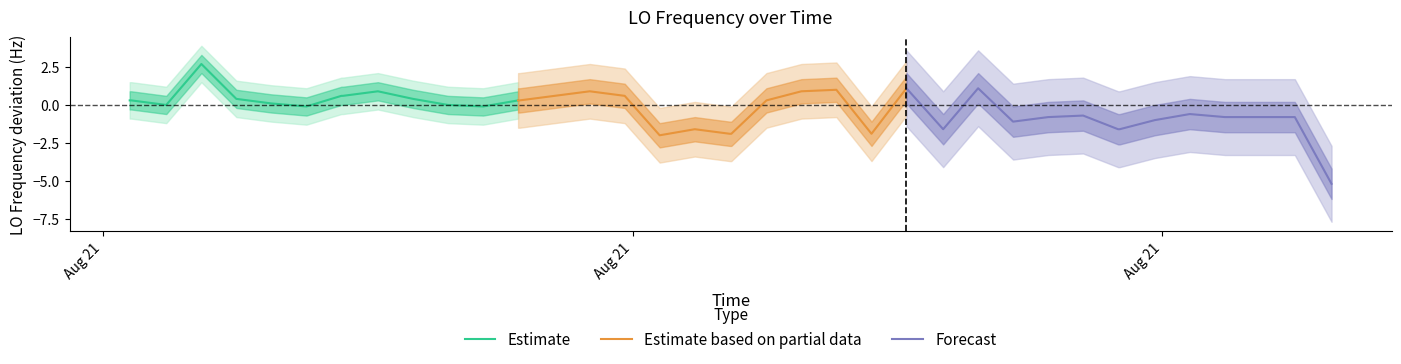

What is the difference between the maximum and minimum values in the Estimate series?

2.8